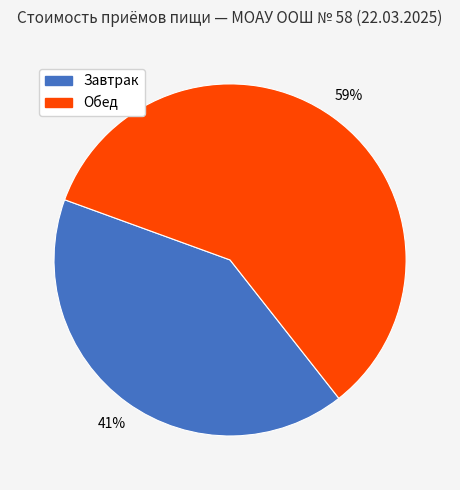

Which category has the biggest portion of the pie?

Обед